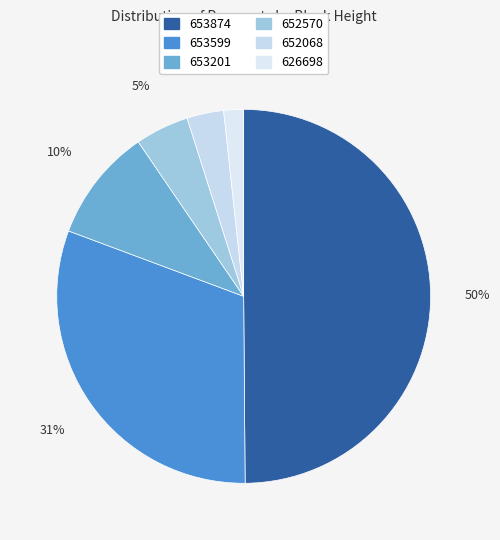

To the nearest percent, what portion does 652570 represent?

5%